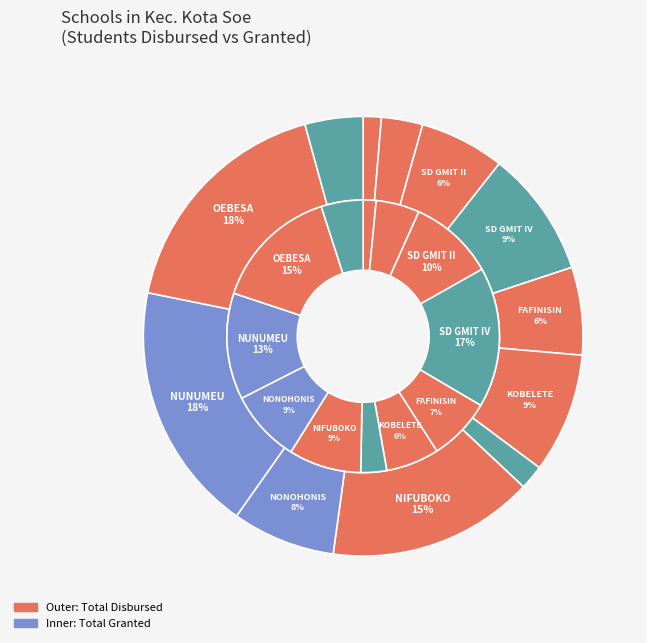

To the nearest percent, what is the average slice percentage?

8%